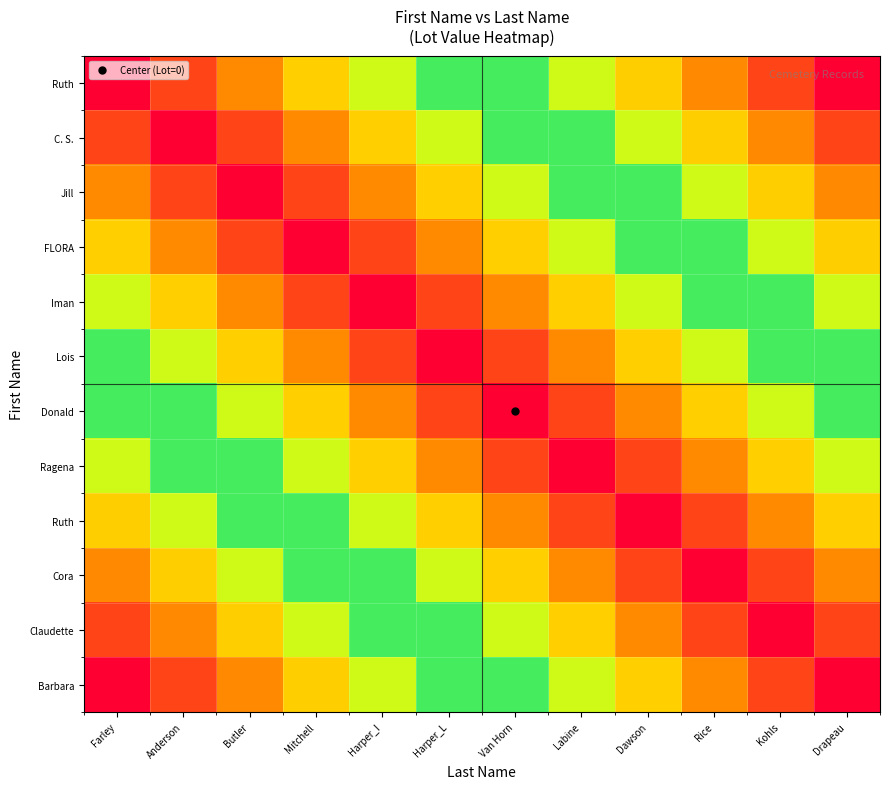

What is the total value across all series at Farley?

6.0